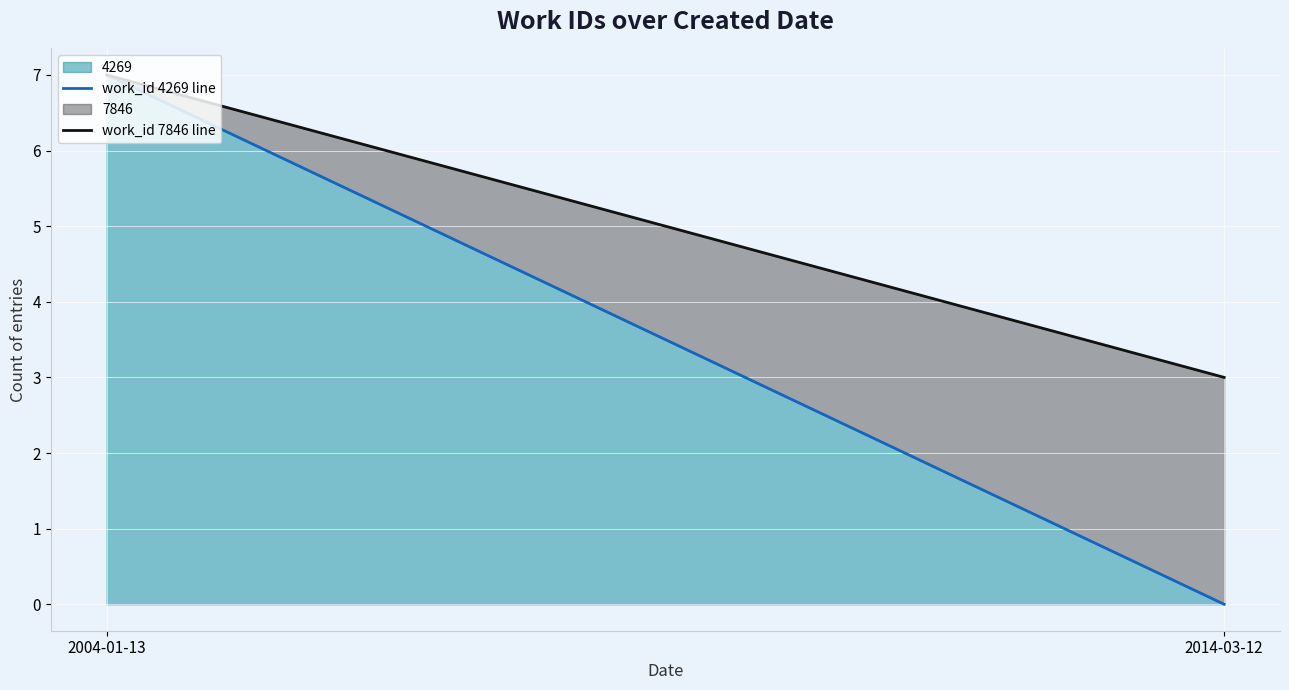

Rank the series at 2004-01-13 from lowest to highest value.

work_id 4269 line, work_id 7846 line